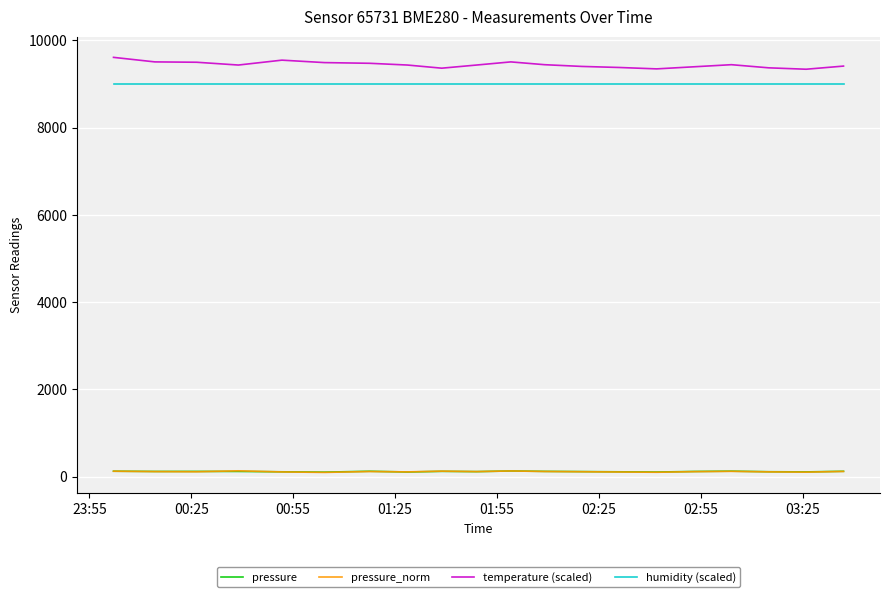

Which series has the largest total across all categories?

temperature (scaled)